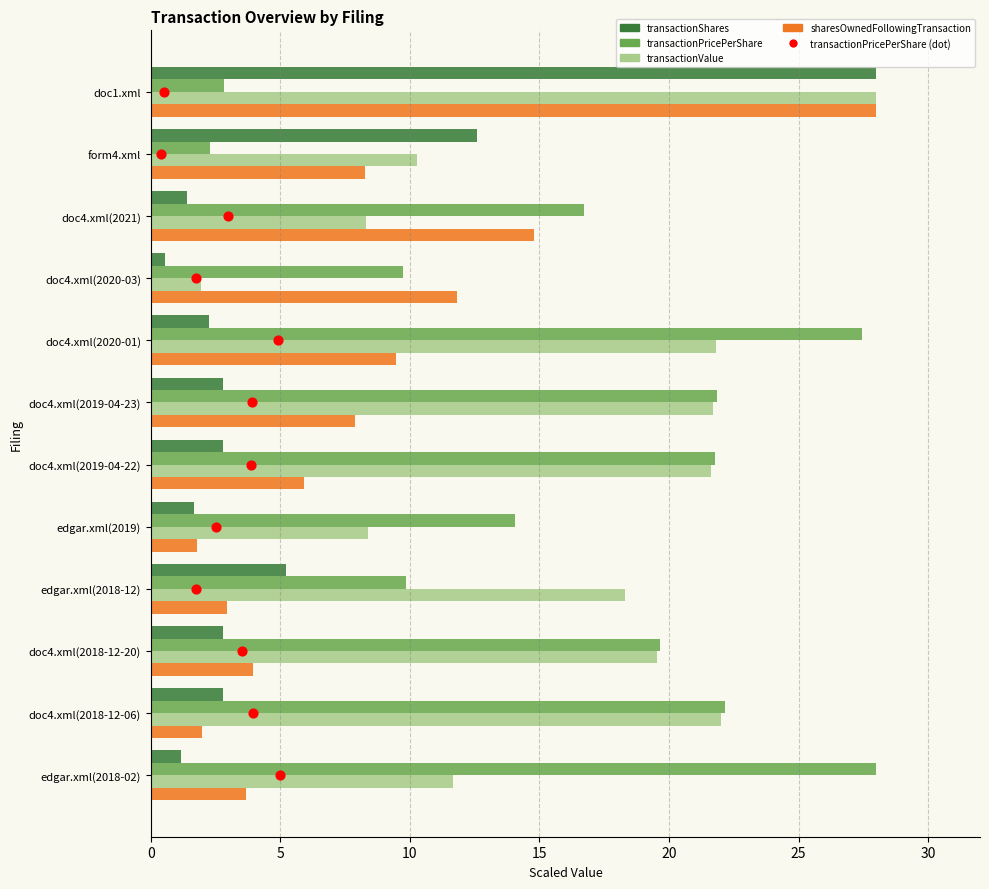

Is the value of sharesOwnedFollowingTransaction at doc4.xml(2020-03) greater than the value of transactionShares at doc4.xml(2019-04-22)?

Yes